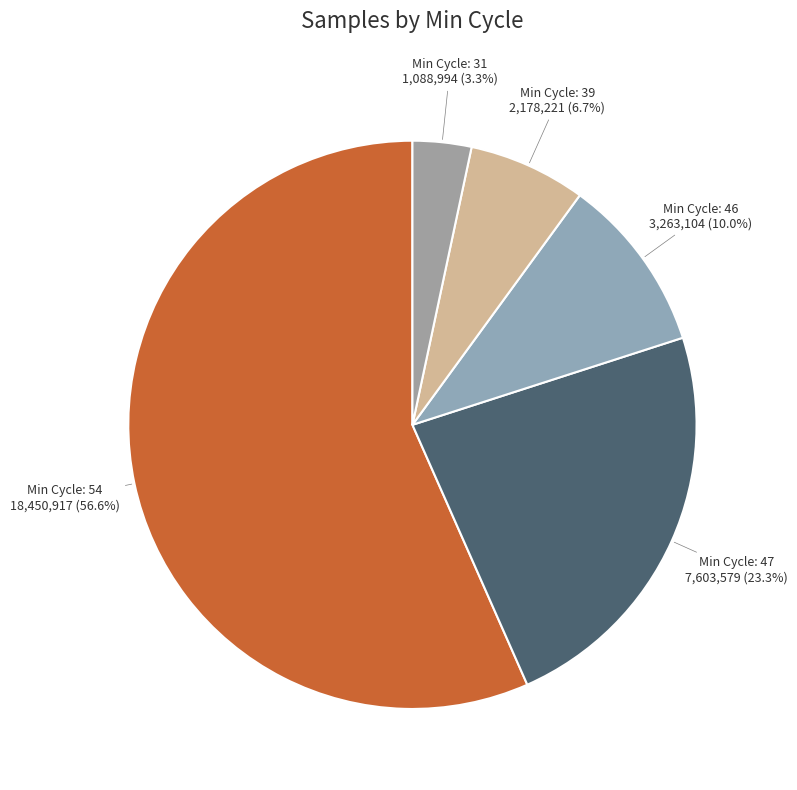

Is there any slice that represents more than half of the pie?

Yes